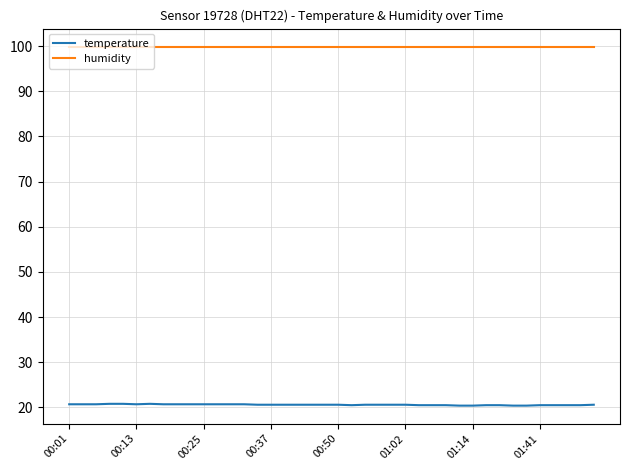

Which series has the largest range (max minus min)?

temperature